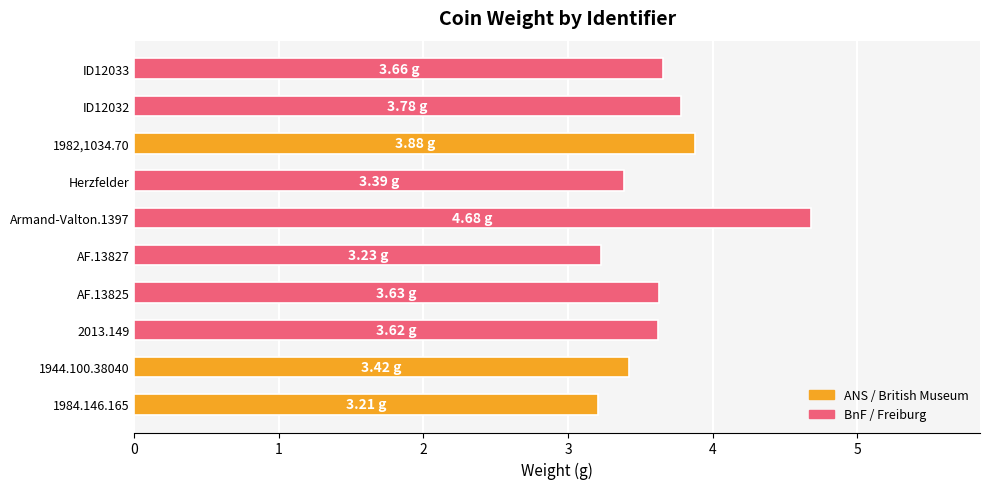

Approximately how many times larger is the value at 2013.149 compared to AF.13825?

1.0